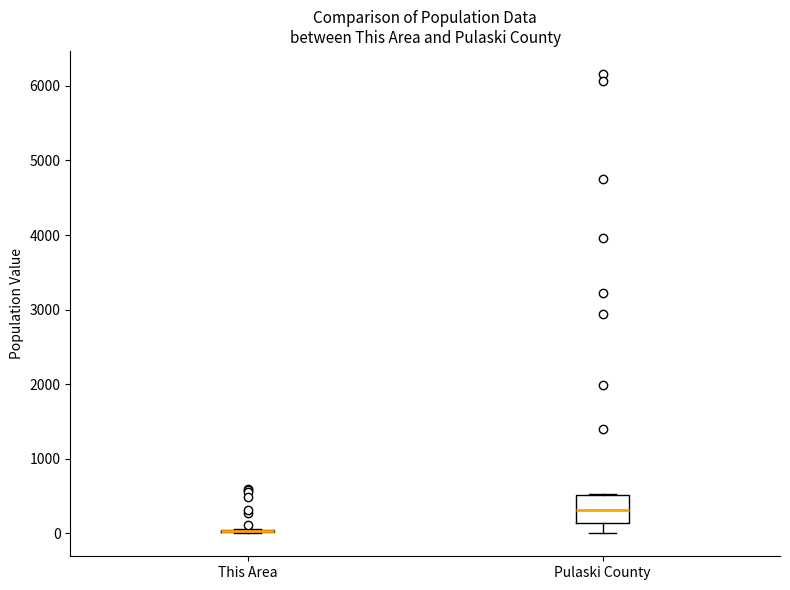

Reading left to right, read every box against the y-axis: the position of its median line, the range the box covers, and the ends of its whiskers. The values are not printed on the chart, so give them approximately, as read against the axis.

This Area: box collapsed to a line at 0, whiskers 0 to 100
Pulaski County: median 300, box 100 to 500, whiskers 0 to 500